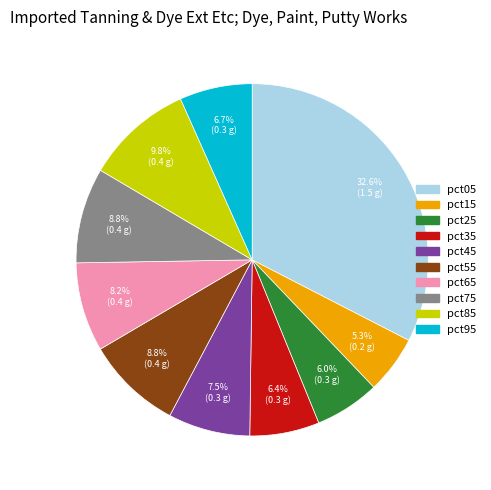

To the nearest percent, what percentage of the pie is pct65?

8%